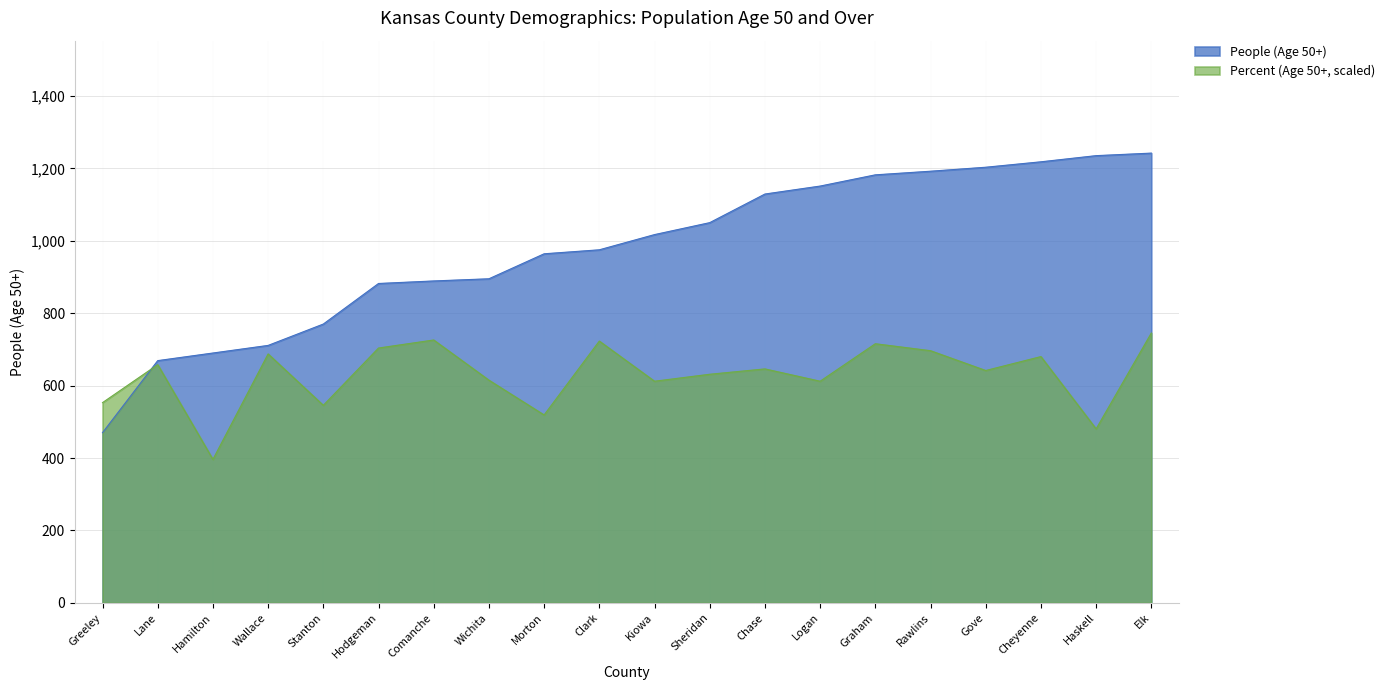

Where is Percent (Age 50+) nearest to the value 570?

Greeley